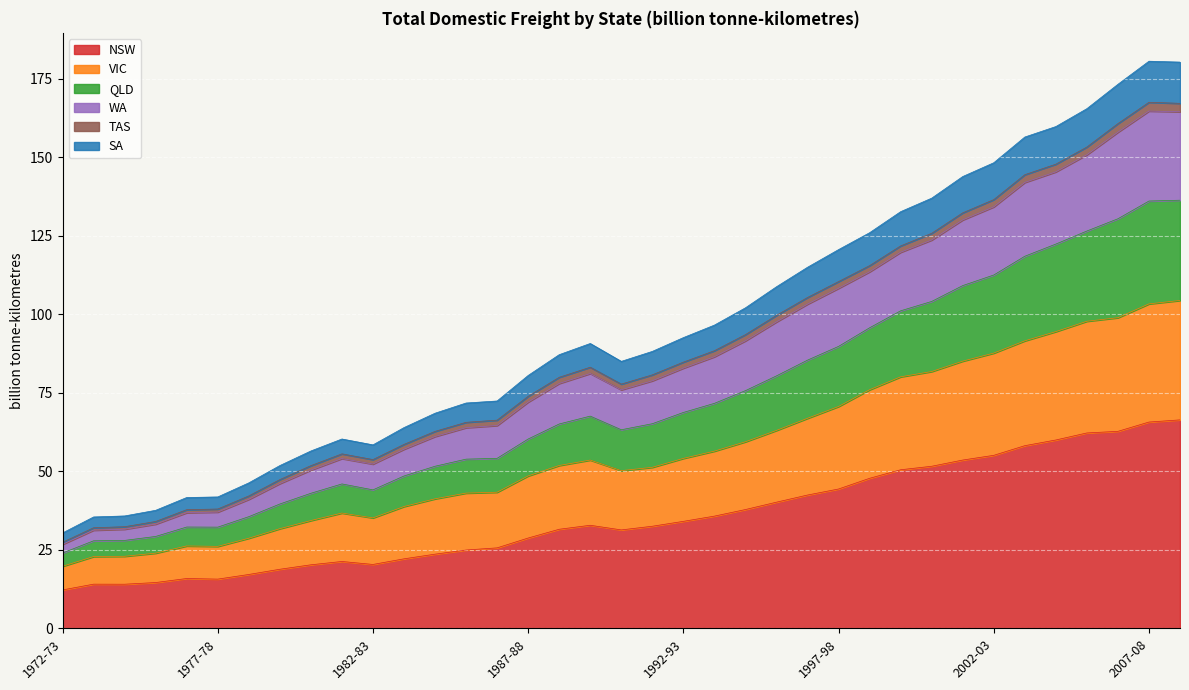

What is the lowest value of the NSW series?

12.2